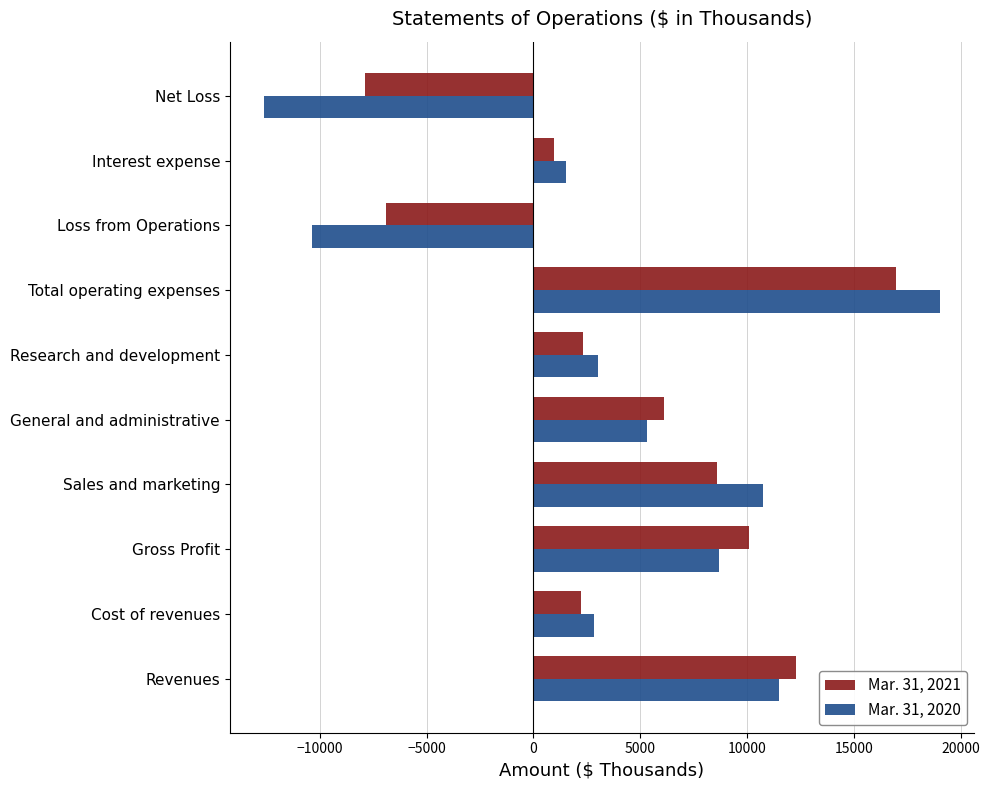

Which series has the largest total across all categories?

Mar. 31, 2021